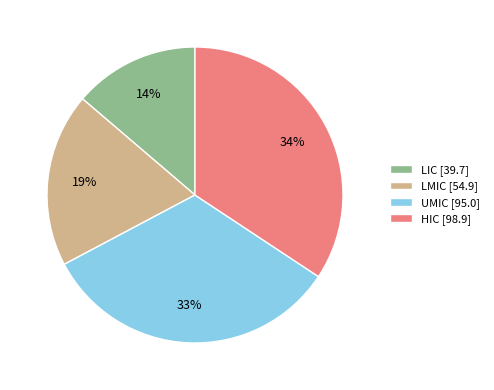

Does any single category account for the majority?

No